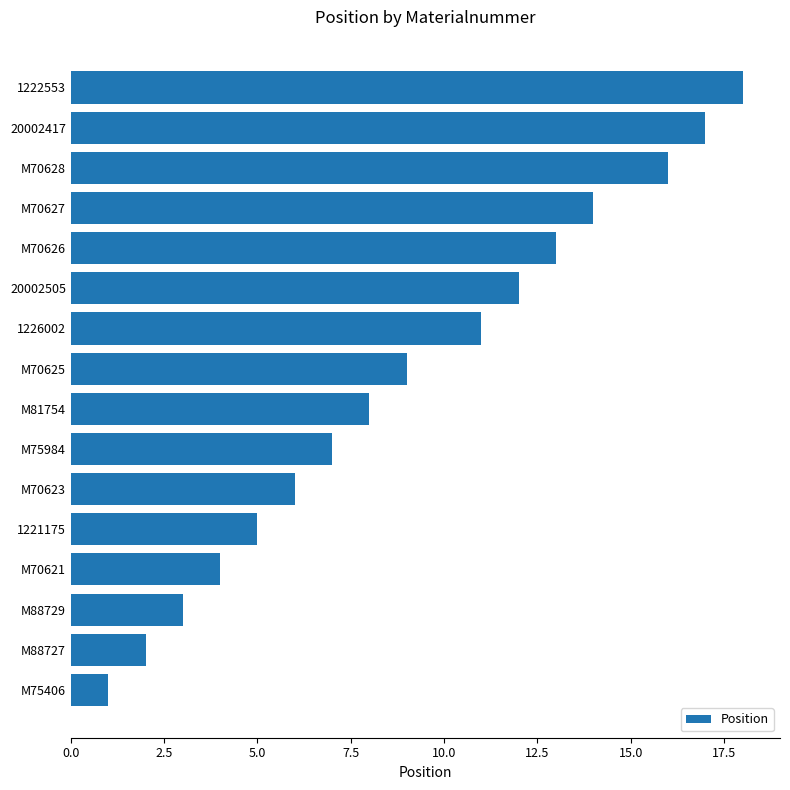

Reading bottom to top, transcribe all the data shown in this chart.

1	2	3	4	5	6	7	8	9	11	12	13	14	16	17	18